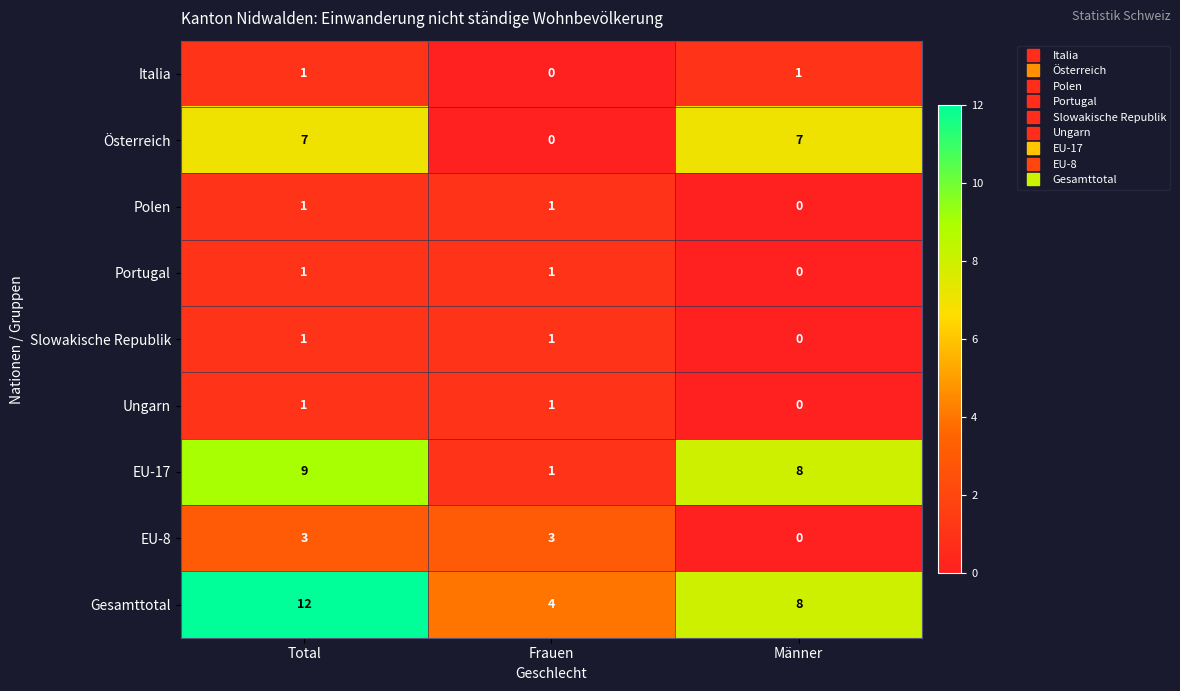

What is the average value of the Österreich series?

5